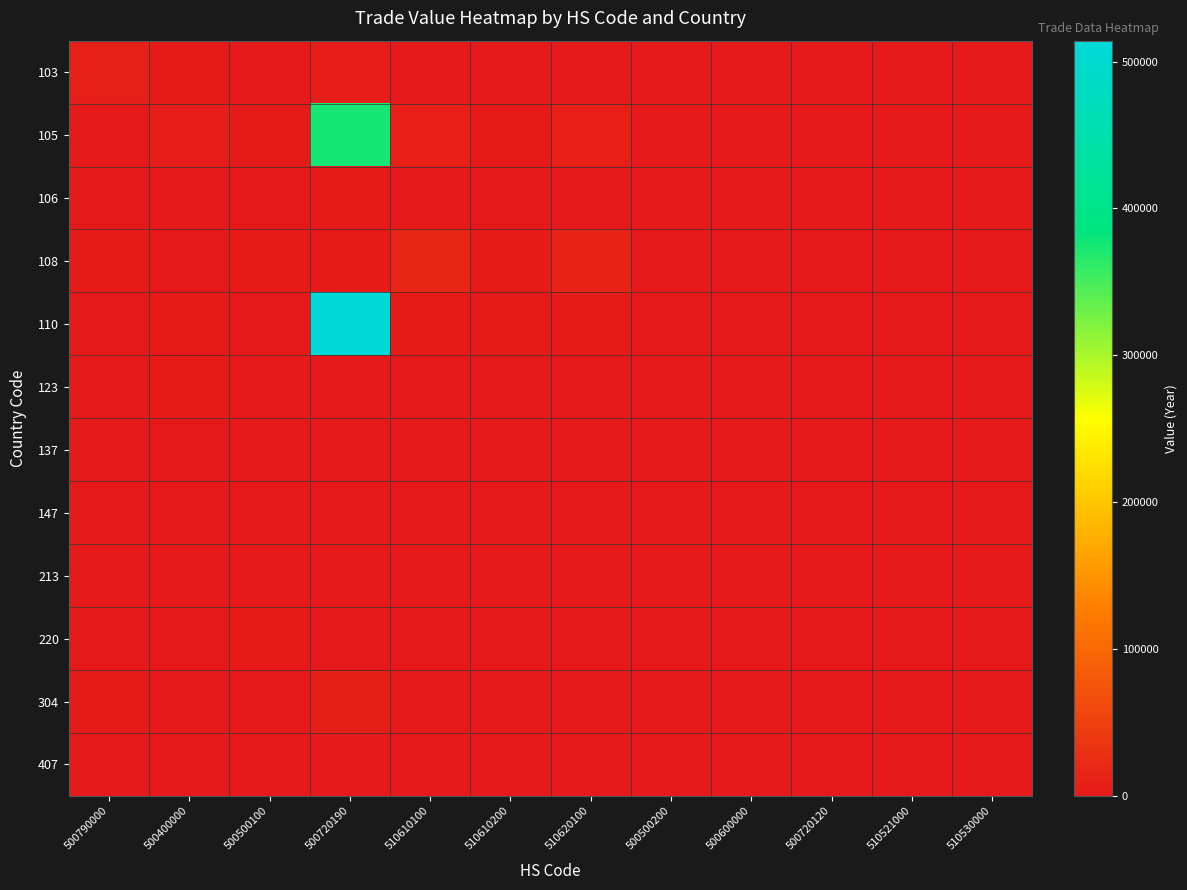

Which series has the largest range (max minus min)?

110